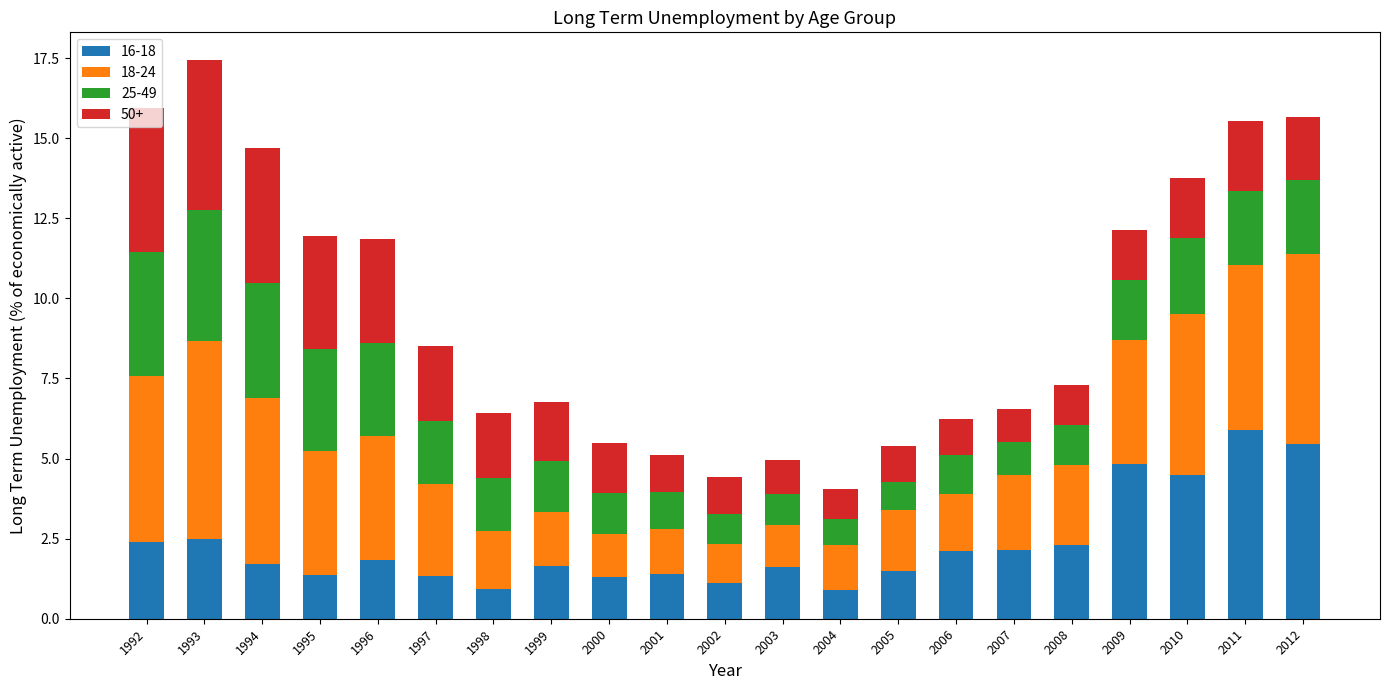

What is the total value across all series at 2000?

5.5